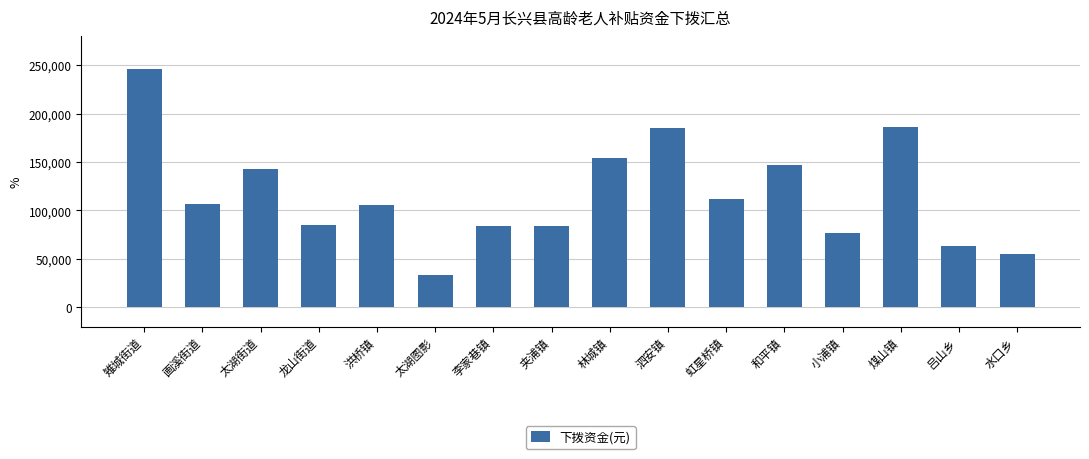

How many data points are less than 106800?

8